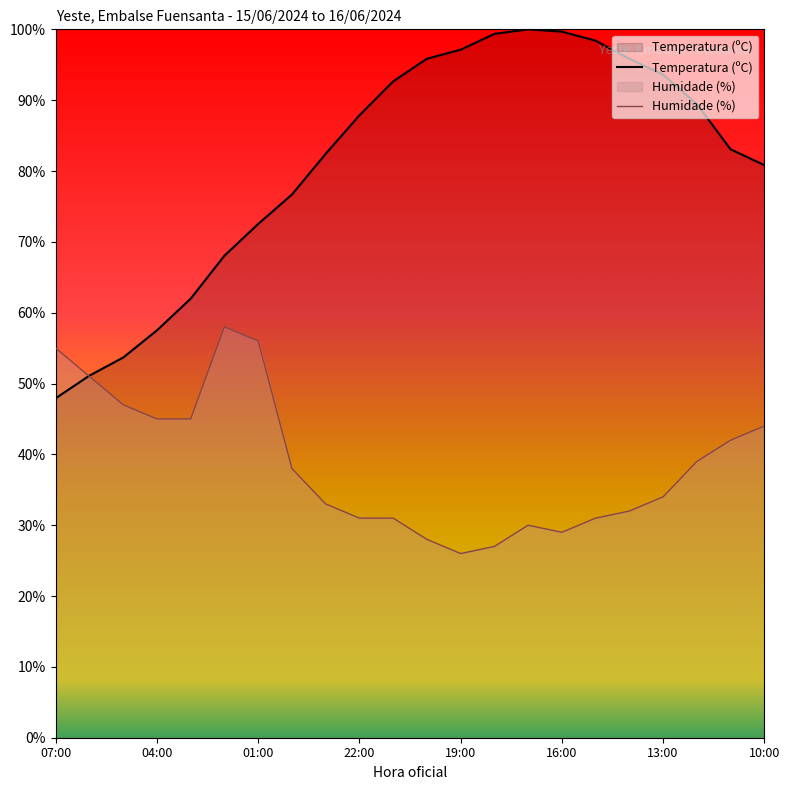

What is the value of the Temperatura (ºC) point at the 22nd from the left?

80.8